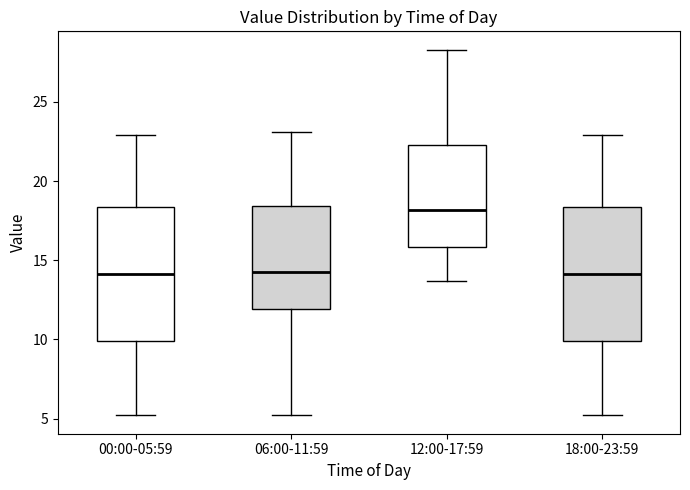

Reading left to right, read every box against the y-axis: the position of its median line, the range the box covers, and the ends of its whiskers. The values are not printed on the chart, so give them approximately, as read against the axis.

00:00-05:59: median 14.0, box 10.0 to 18.5, whiskers 5.0 to 23.0
06:00-11:59: median 14.5, box 12.0 to 18.5, whiskers 5.0 to 23.0
12:00-17:59: median 18.0, box 16.0 to 22.5, whiskers 13.5 to 28.5
18:00-23:59: median 14.0, box 10.0 to 18.5, whiskers 5.0 to 23.0